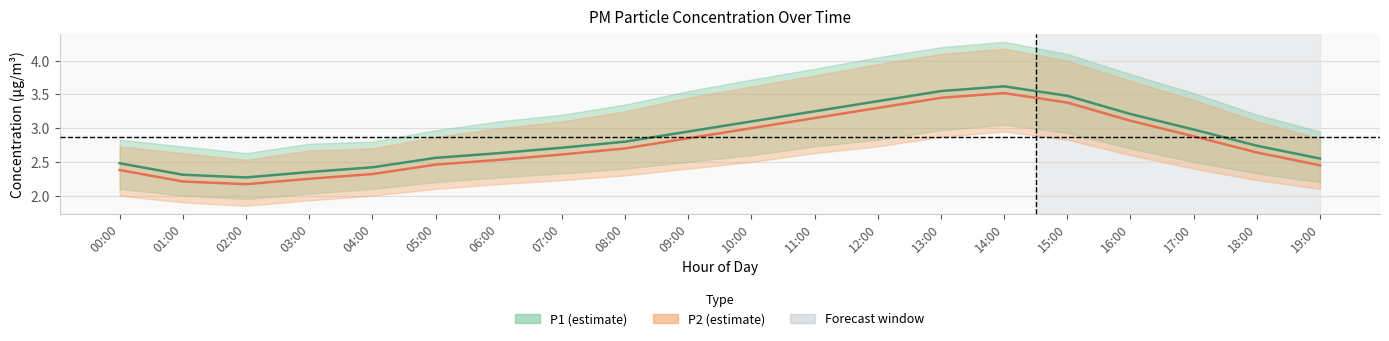

What is the average value of the P1 series?

2.9